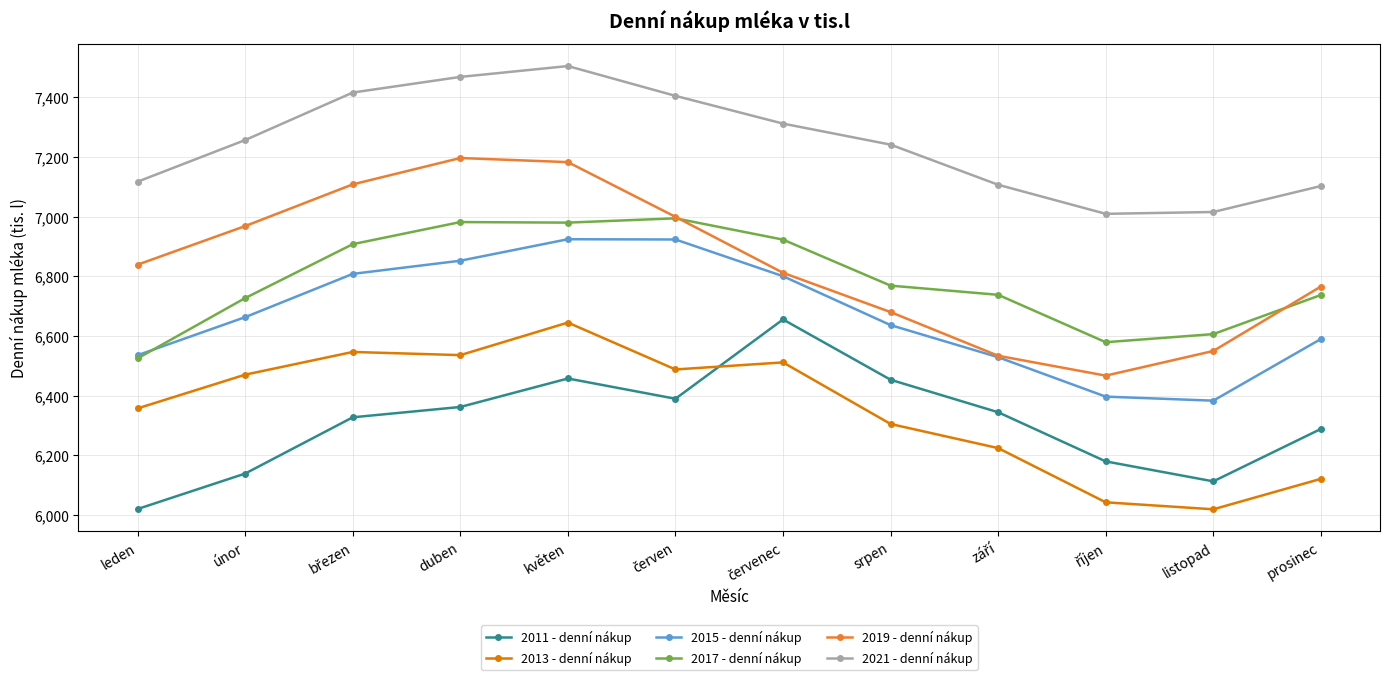

How many series are shown in this chart?

6